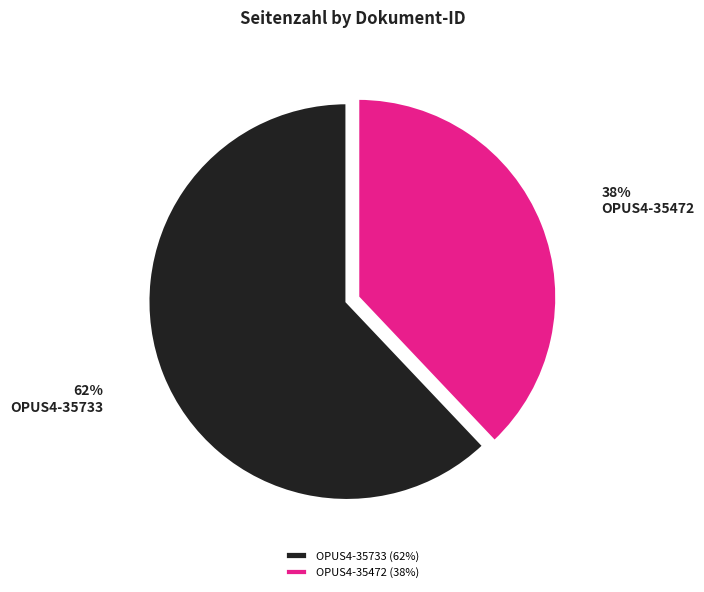

Which category has the biggest portion of the pie?

OPUS4-35733